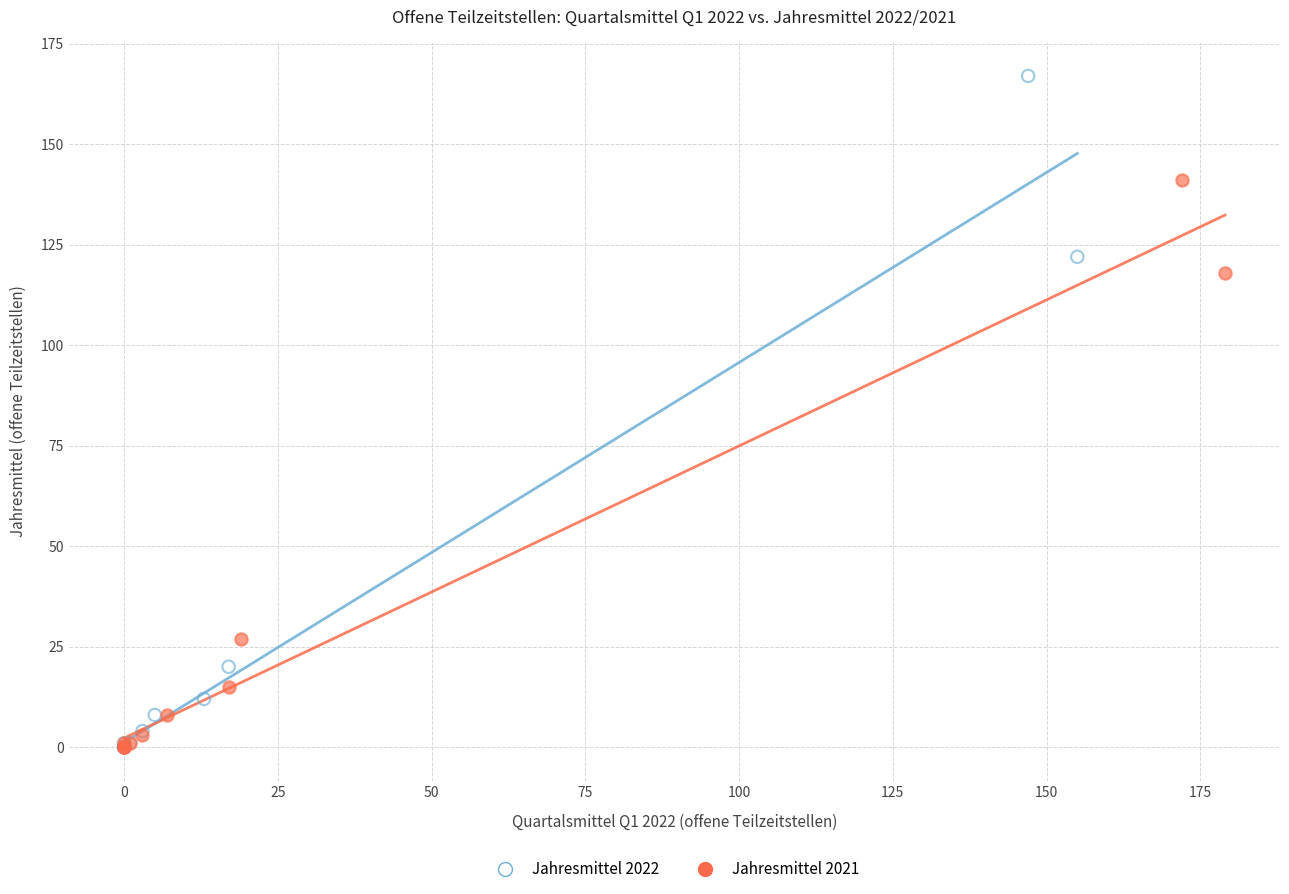

Which series reaches the maximum Y coordinate?

Jahresmittel 2022